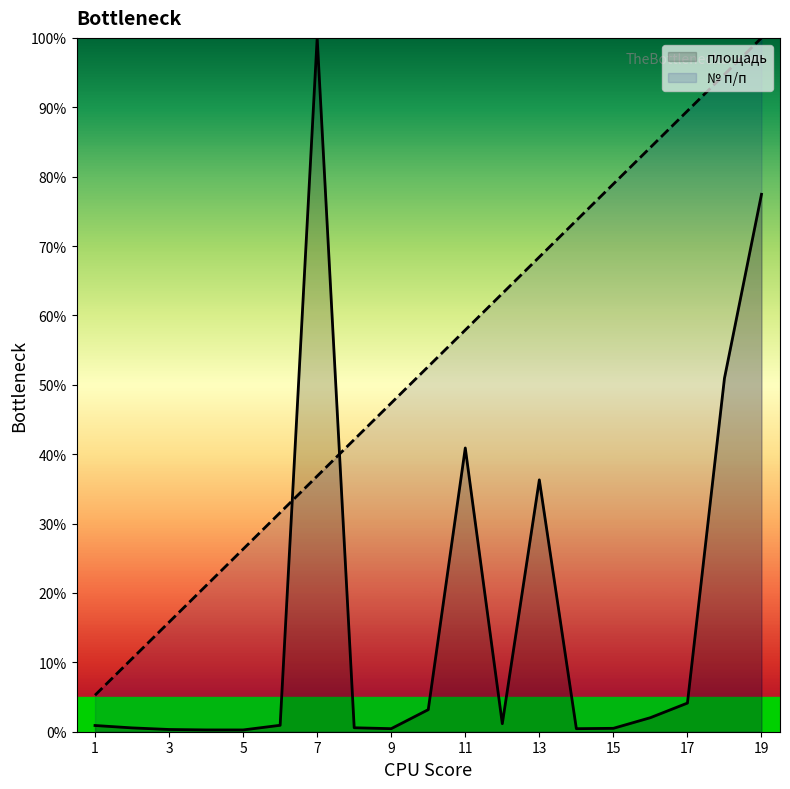

List the series in order of their peak value, highest first.

площадь, № п/п